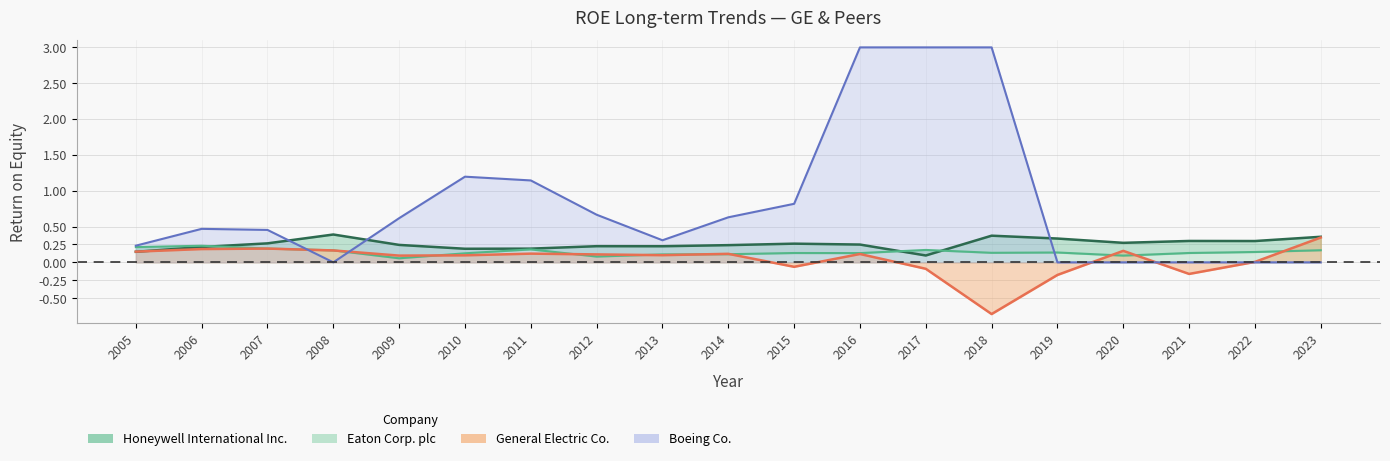

Between which two adjacent categories do Honeywell International Inc. and General Electric Co. first intersect?

2005 and 2006